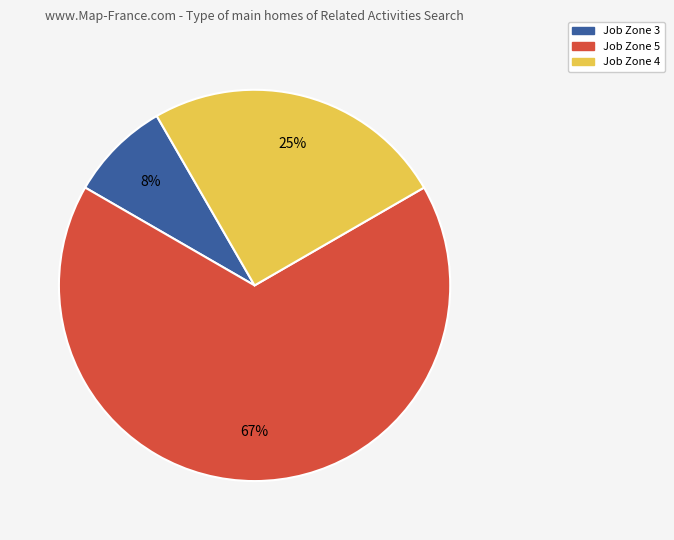

Is it true that Job Zone 3 is 19% of the pie?

False